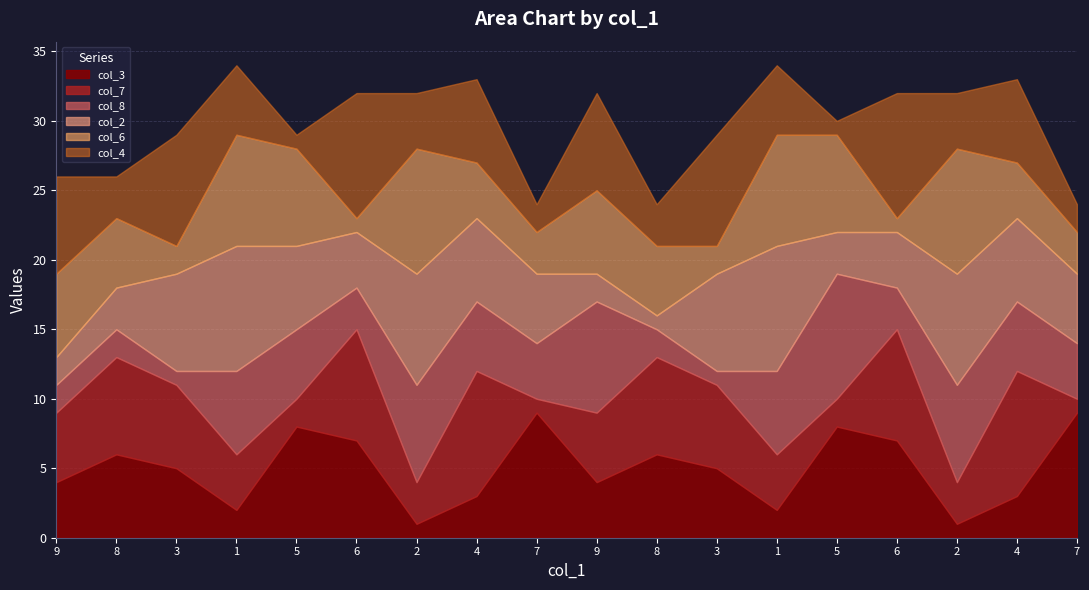

Which series has the largest range (max minus min)?

col_3